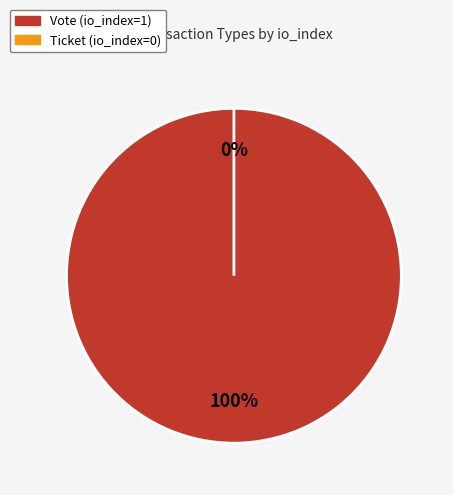

Count the number of slices in the pie.

2